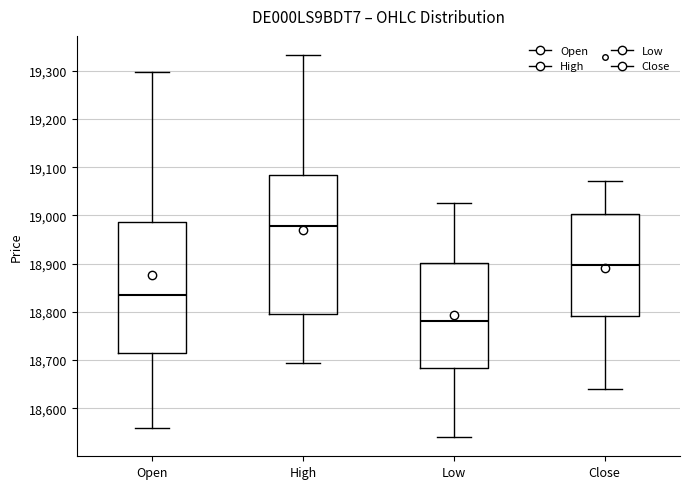

Reading left to right, transcribe this box plot: for each box, give where its median line is, the range the box spans, and where its two whiskers end, as read against the y-axis. The values are not printed on the chart, so give them approximately, as read against the axis.

Open: median 18830, box 18720 to 18990, whiskers 18560 to 19300
High: median 18980, box 18800 to 19080, whiskers 18690 to 19330
Low: median 18780, box 18680 to 18900, whiskers 18540 to 19030
Close: median 18900, box 18790 to 19000, whiskers 18640 to 19070